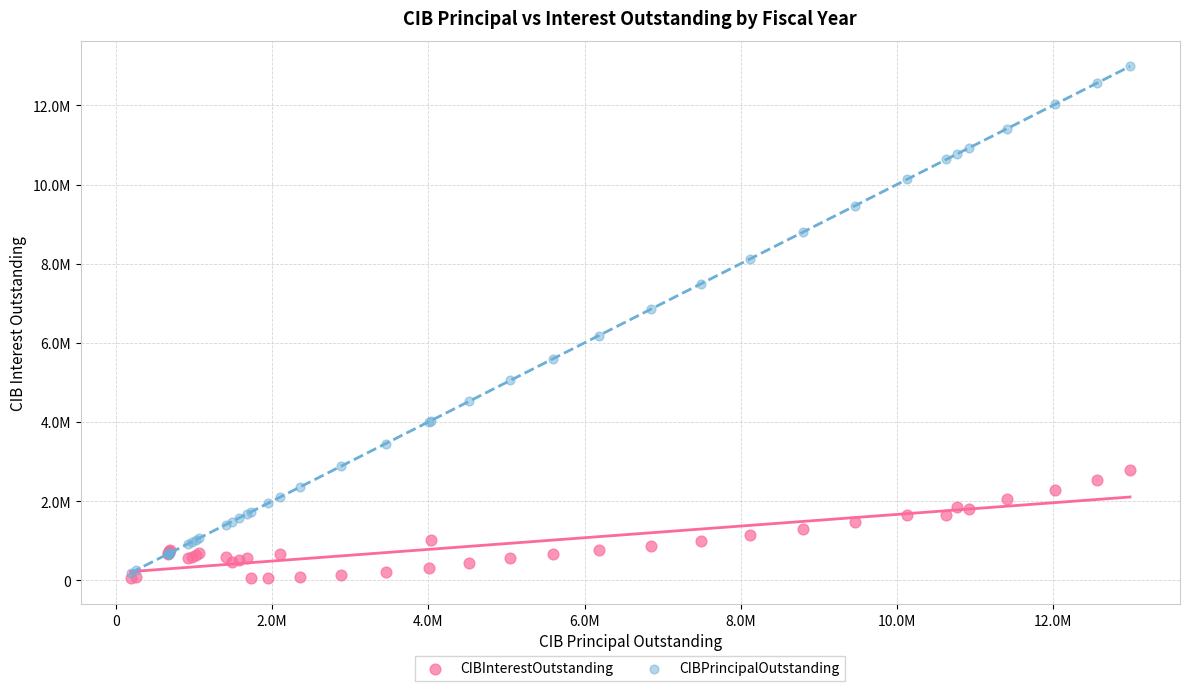

What are all the series names shown in the legend?

CIBInterestOutstanding, CIBPrincipalOutstanding